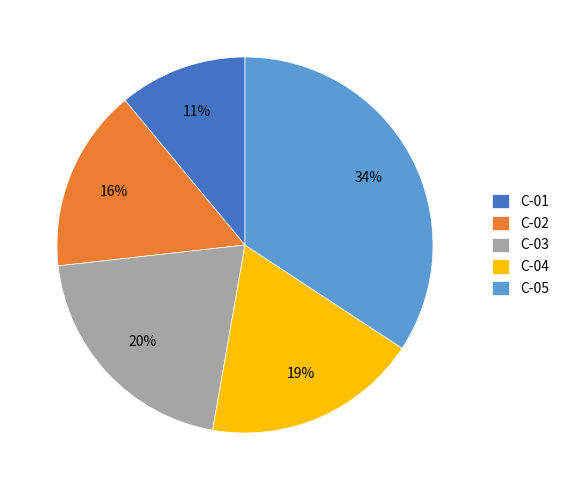

Between C-02 and C-04, which is larger?

C-04